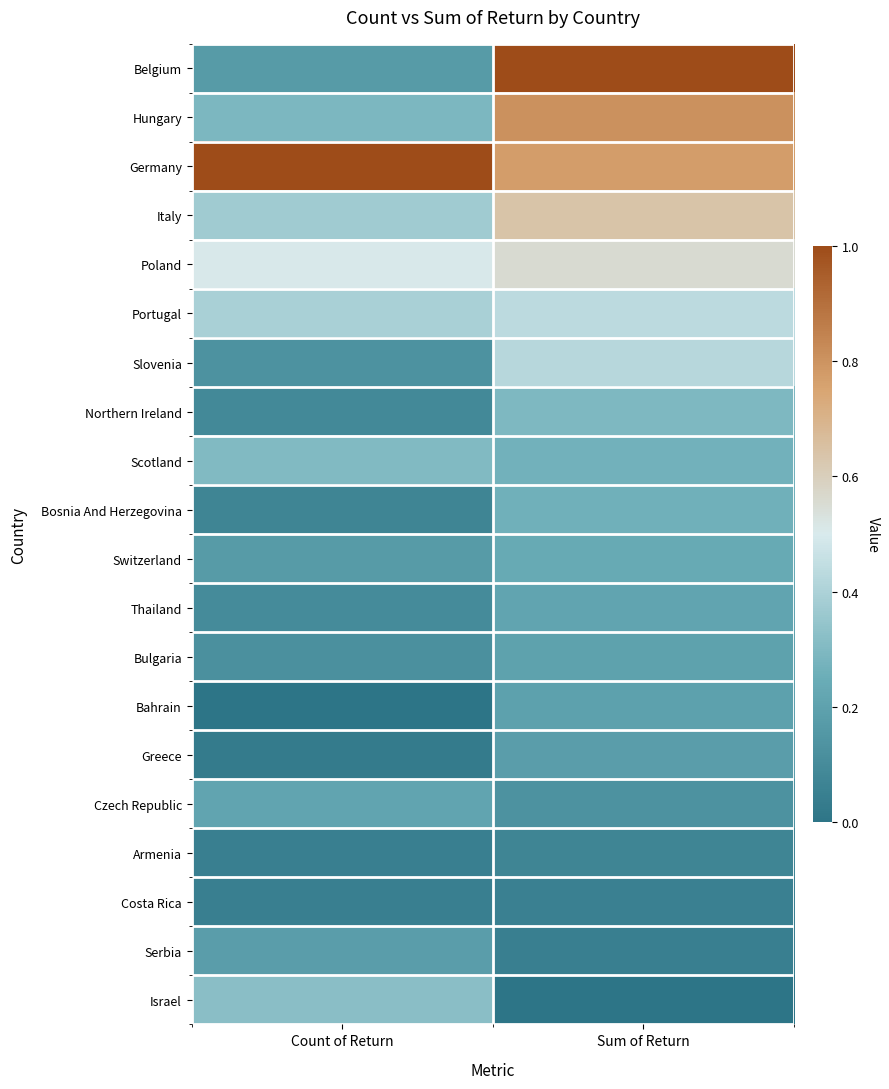

At how many categories does at least one series exceed 0?

2